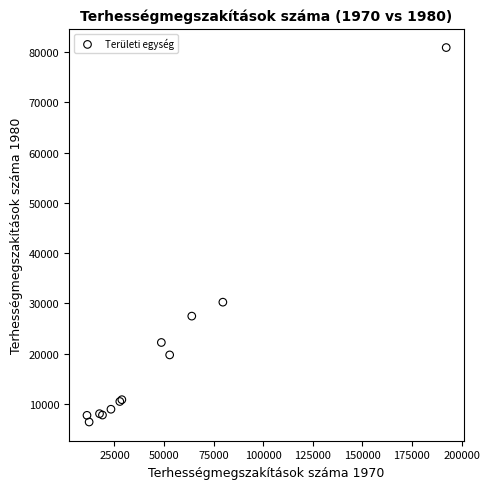

What Y value in the scatter plot is closest to 43636?

30229